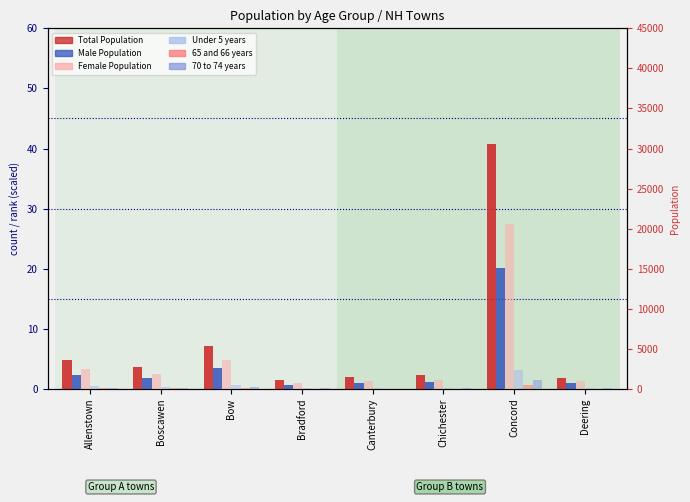

What is the label of the 7th bar from the right?

Boscawen